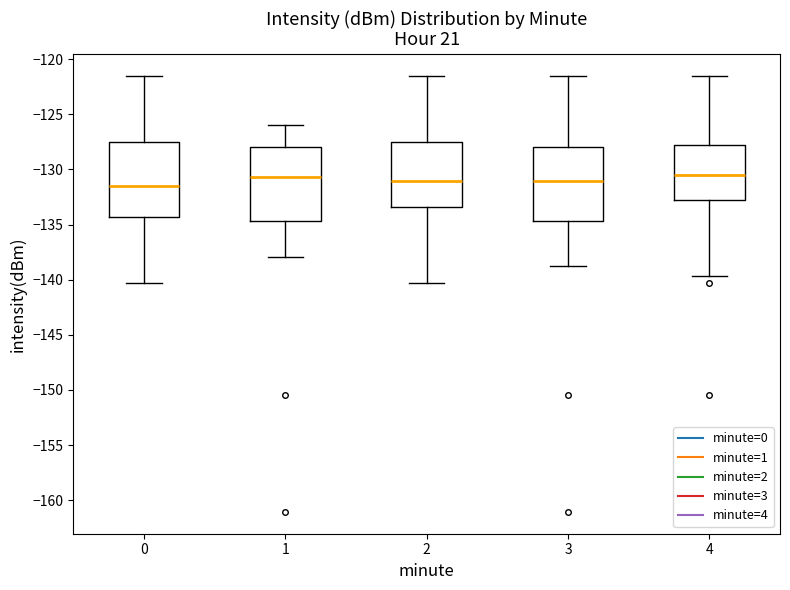

Where does the median line of the box at x = 2 sit on the y-axis? The values are not printed on the chart, so give them approximately, as read against the axis.

-131.0